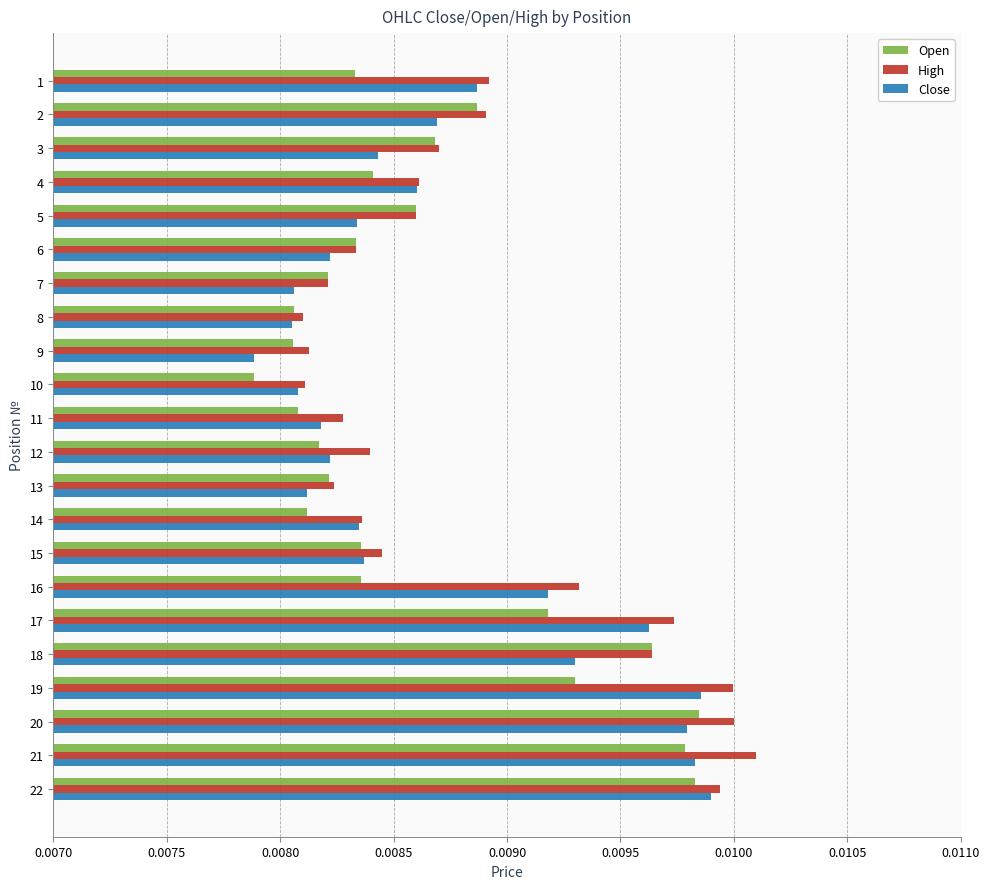

Which category has the highest value across all series?

21